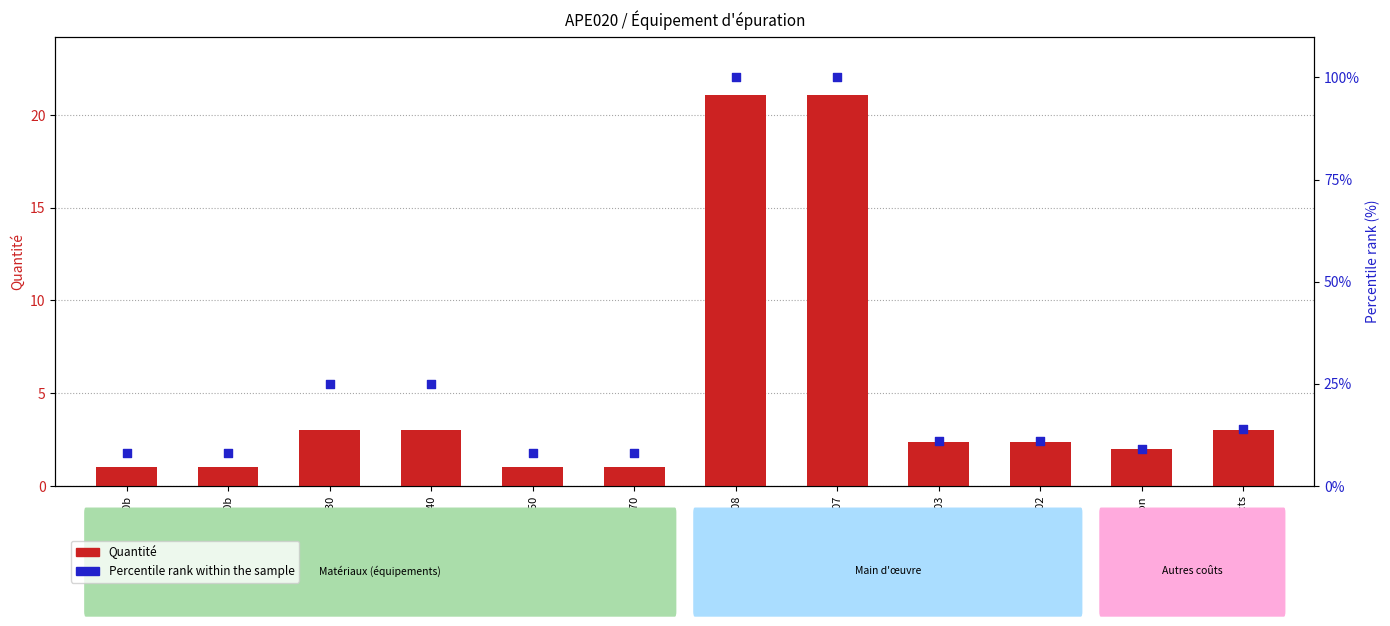

At how many categories does at least one series exceed 60?

2